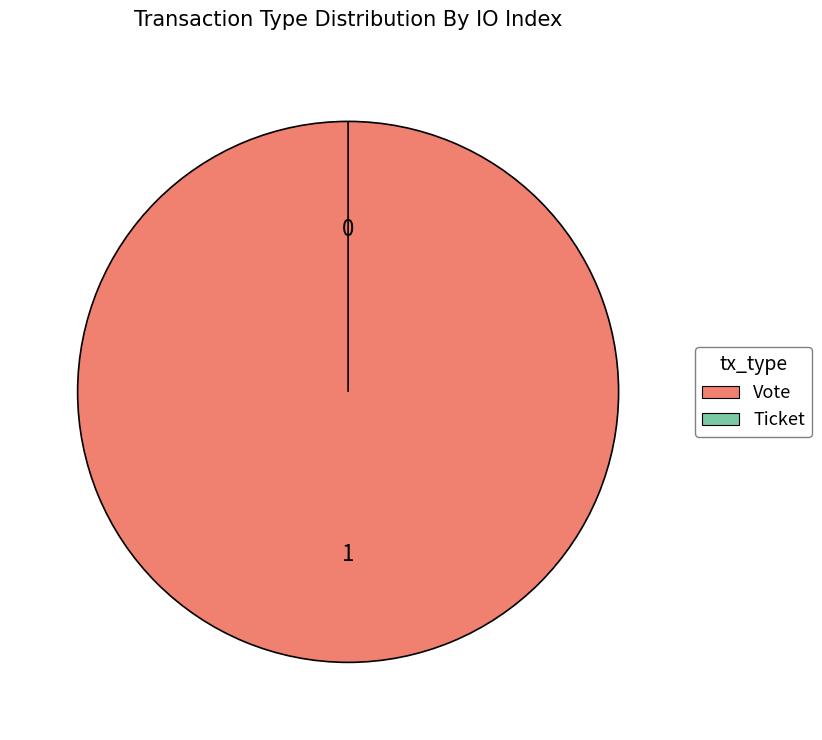

What is the largest slice in the pie chart?

Vote